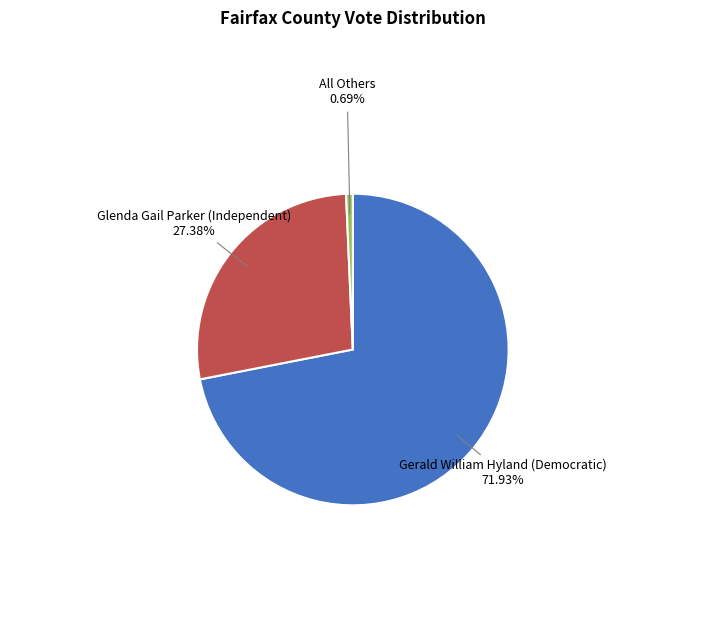

Is there any slice that represents more than half of the pie?

Yes